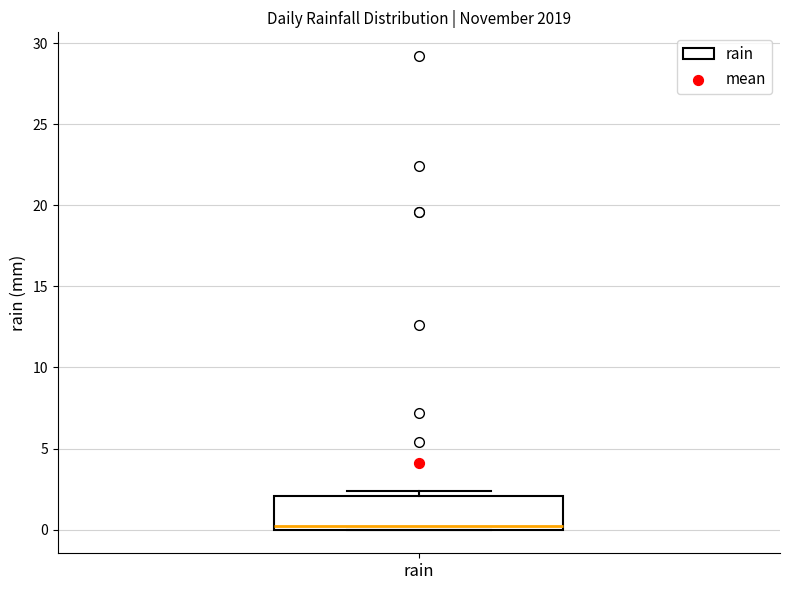

Transcribe this box plot: give where the median line is, the range the box spans, and where the two whiskers end, as read against the y-axis. The values are not printed on the chart, so give them approximately, as read against the axis.

median 0.0 (just above the box's lower edge), box 0.0 to 2.0, whiskers 0.0 to 2.5